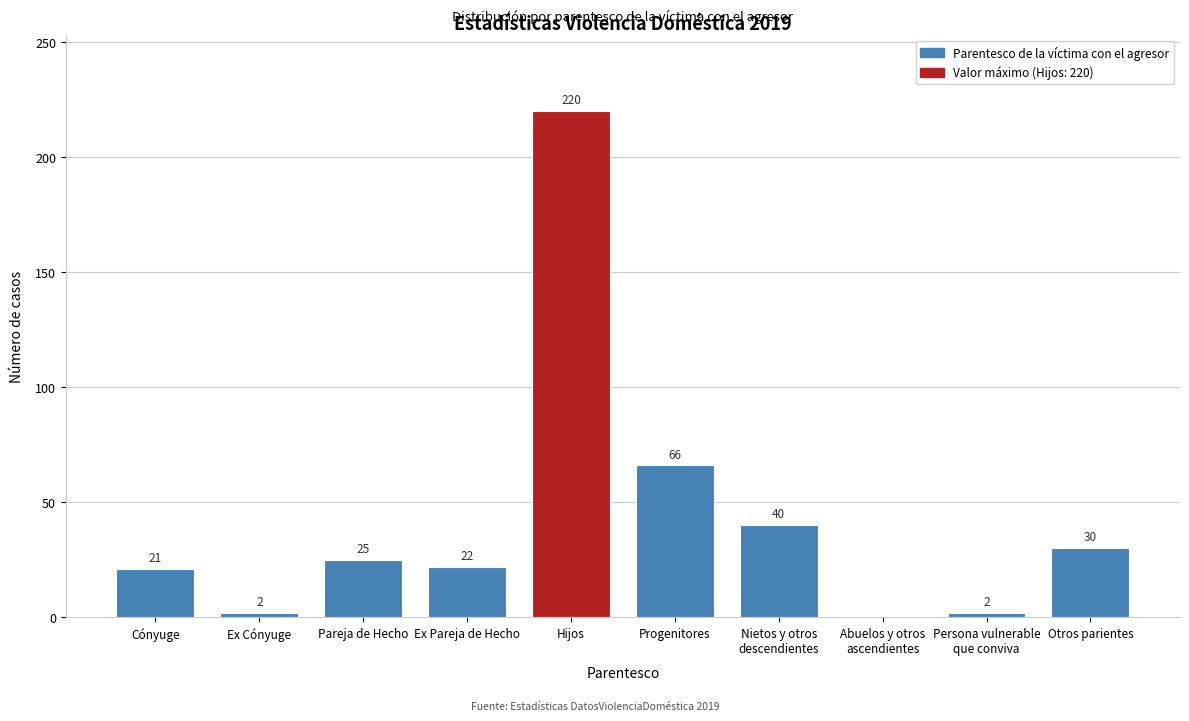

What is the change in value from Progenitores to Otros parientes?

-36